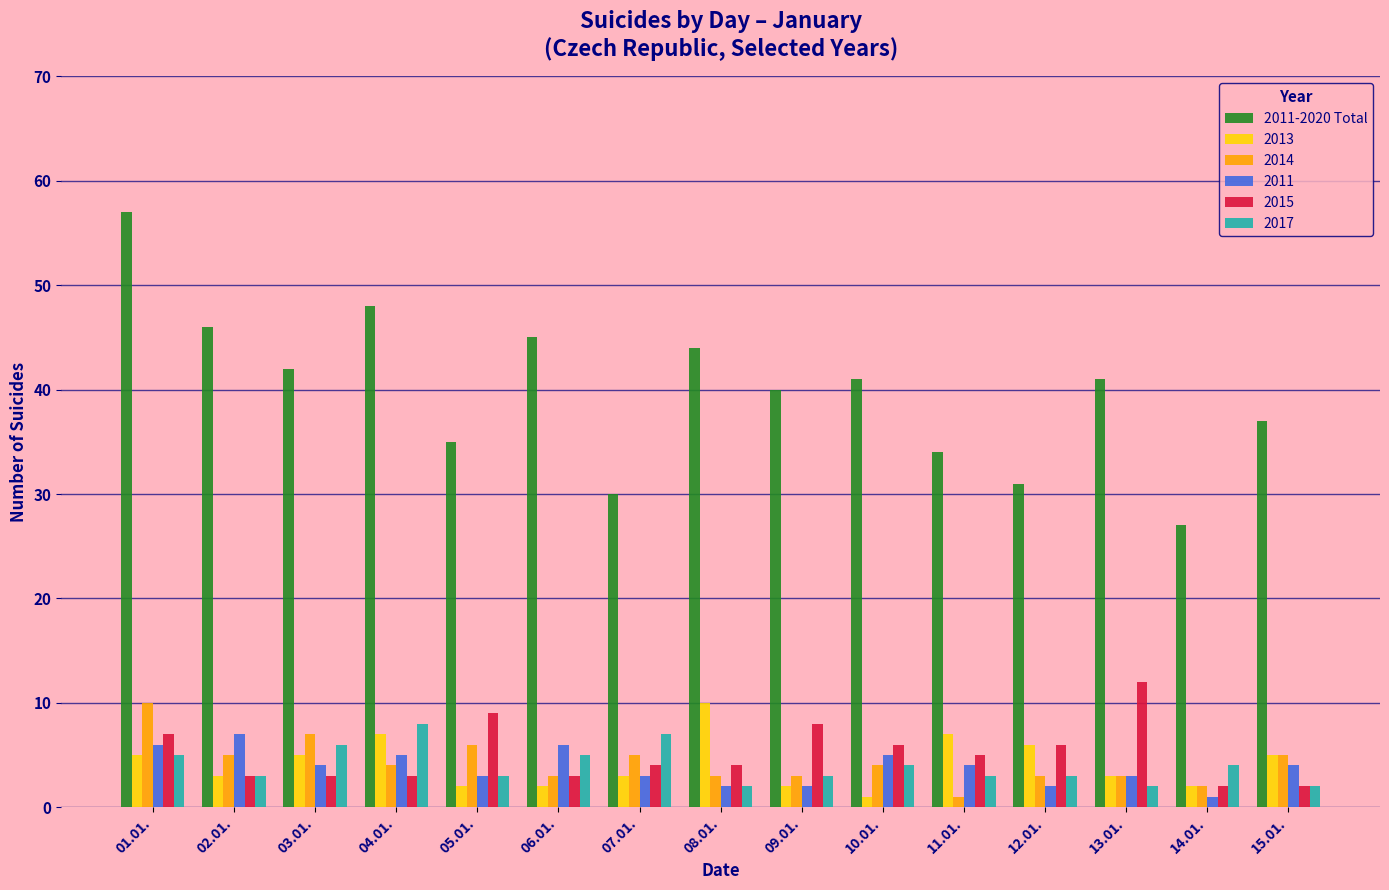

What is the label of the 3rd bar from the left?

03.01.